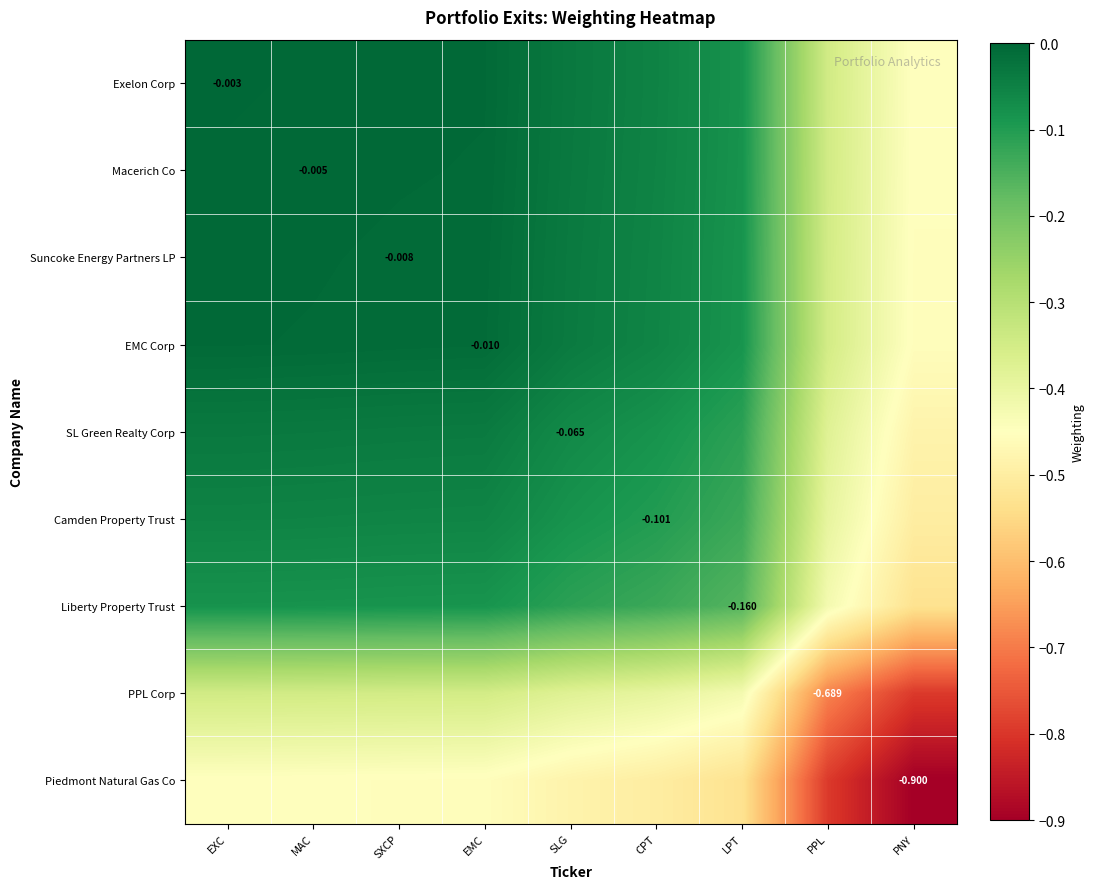

At which category is the sum across all series the highest?

EXC